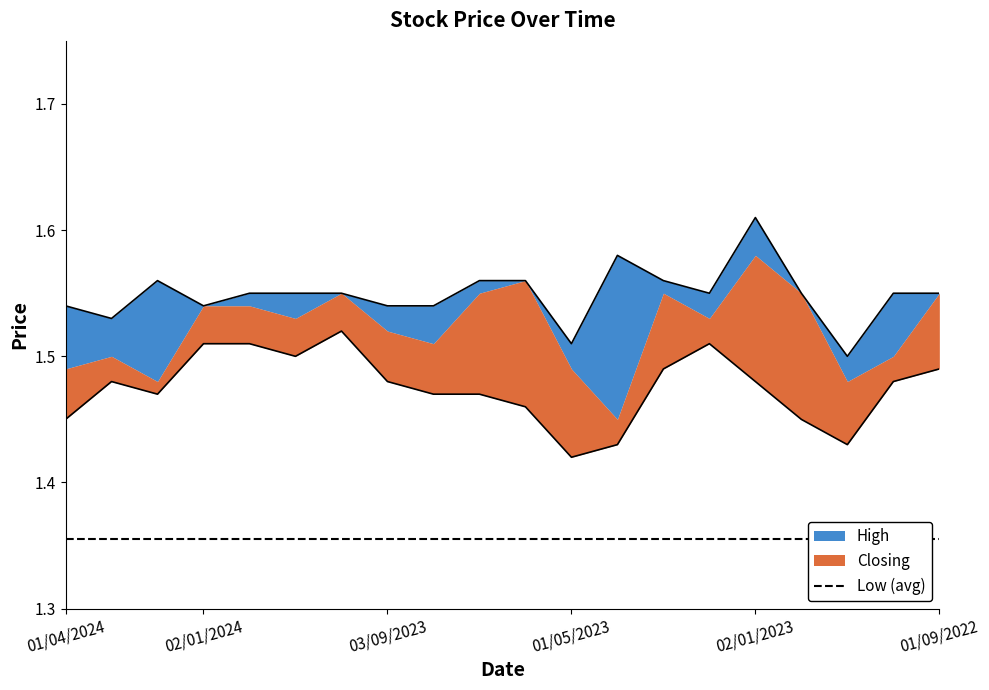

At which category is the sum across all series the highest?

02/01/2023